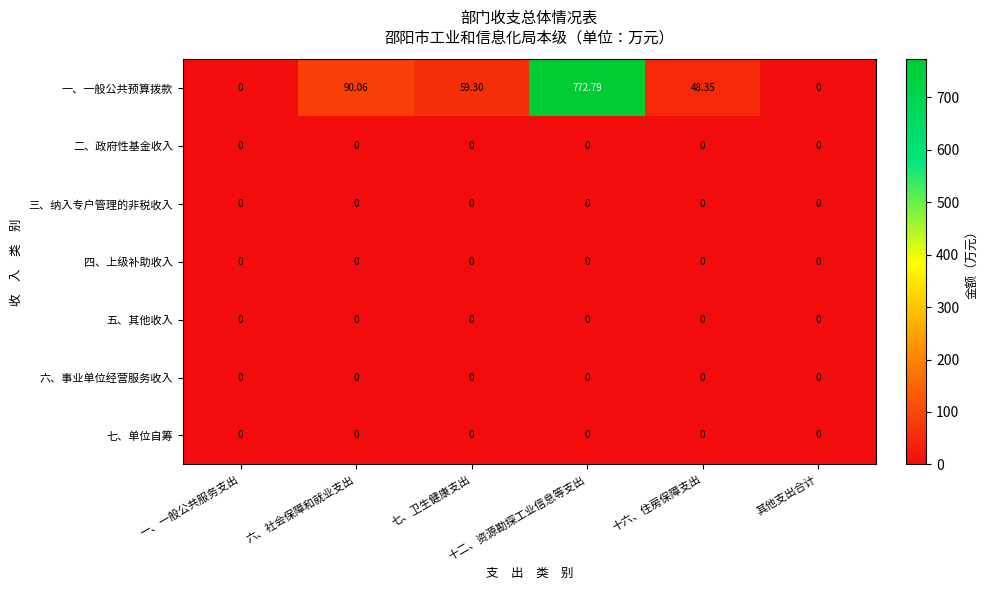

Which series has the largest total across all categories?

一、一般公共预算拨款